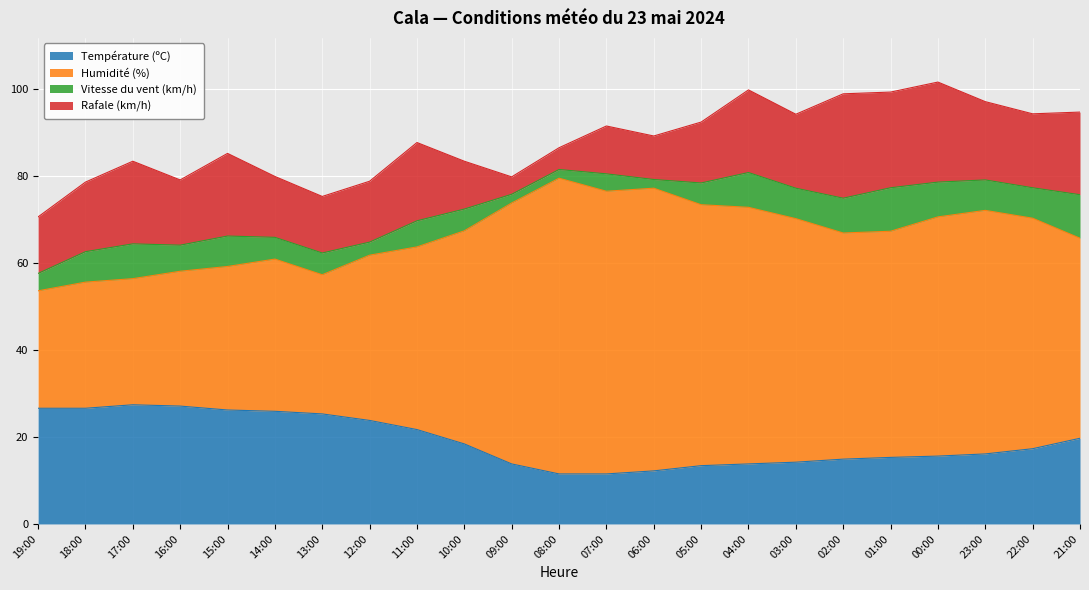

The value of Température (ºC) at 06:00 is 12.2. True or false?

True